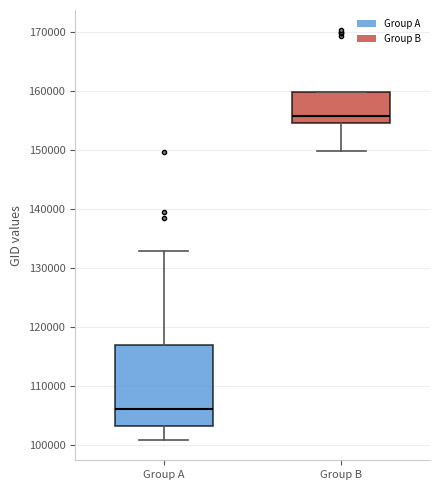

Comparing the boxes themselves (not the whiskers), which one is the tallest?

Group A